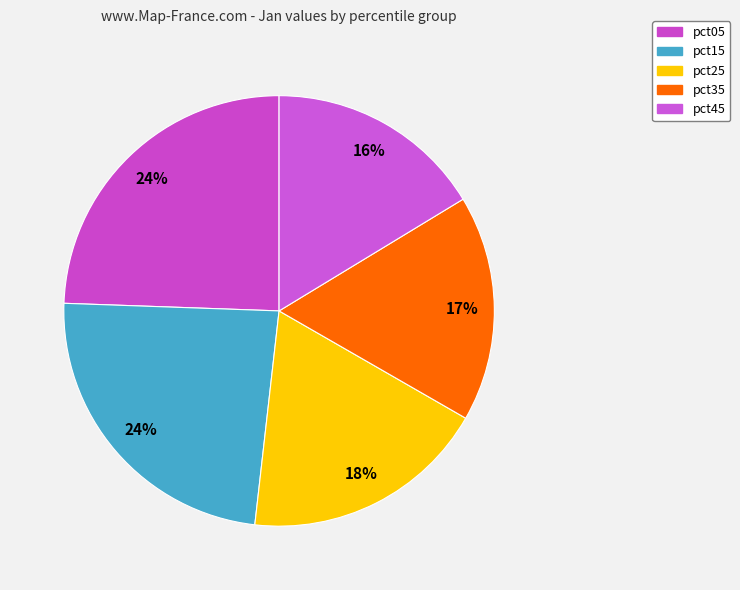

What is the largest slice in the pie chart?

pct05